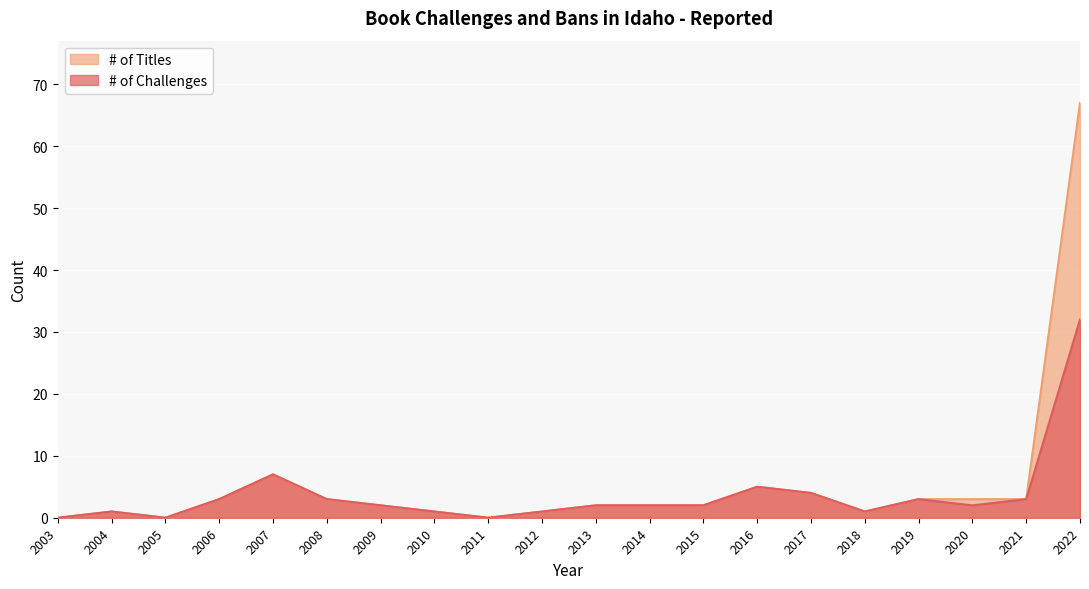

List the series in order of their overall mean, highest first.

# of Titles, # of Challenges